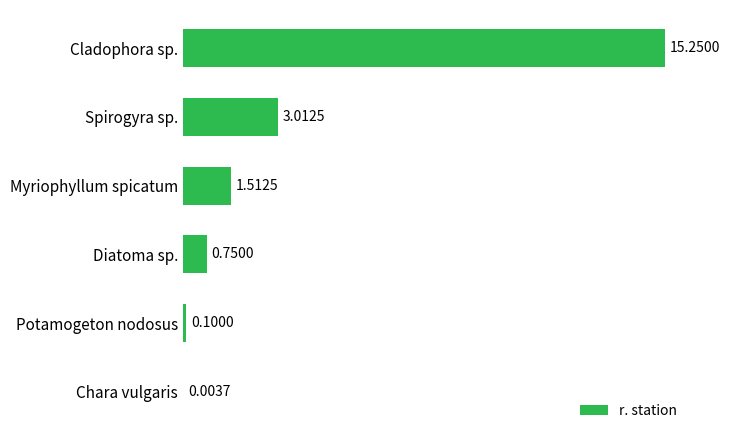

At which category does the chart reach its peak across all series?

Cladophora sp.